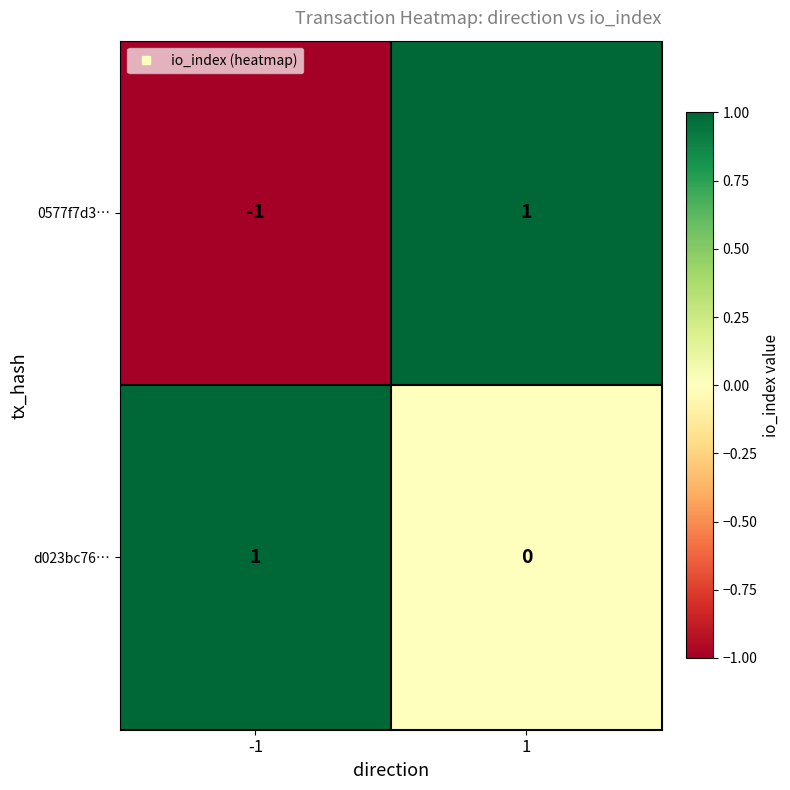

List the series in order of their overall mean, lowest first.

0577f7d3…, d023bc76…